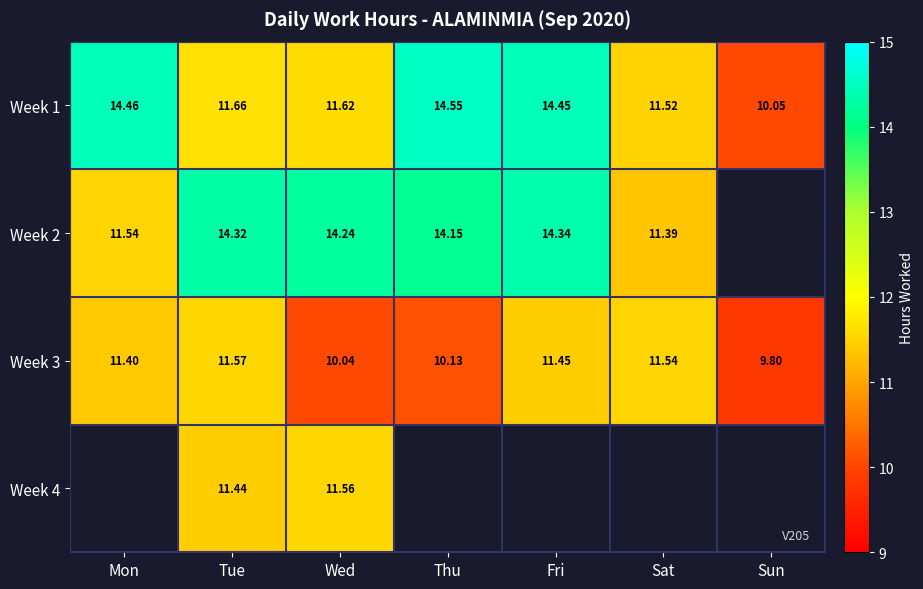

How many categories are shown in the chart?

7